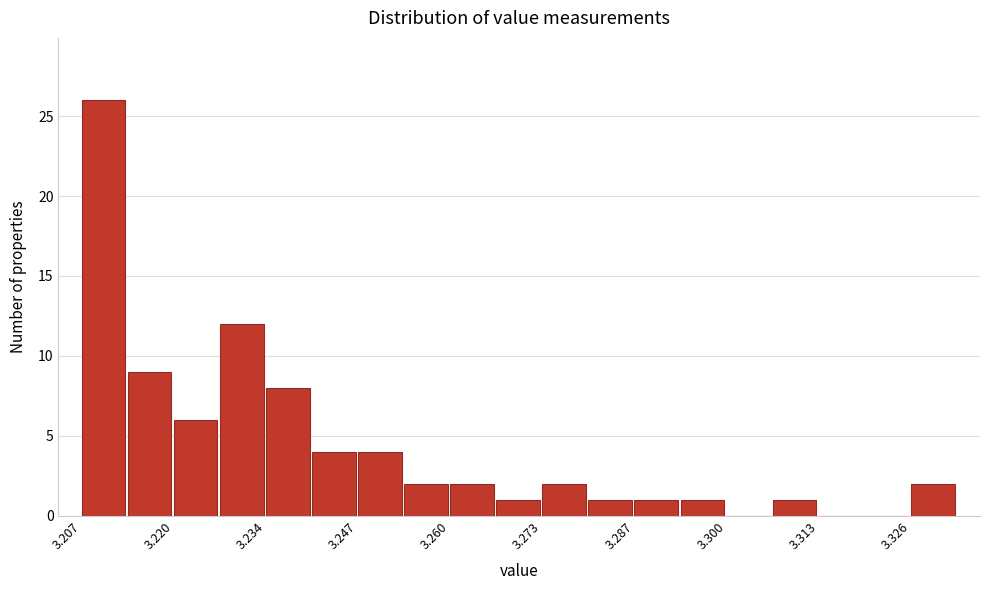

Around what value on the x-axis is the tallest bar? Give the approximate position of its centre, as read against the axis.

3.210